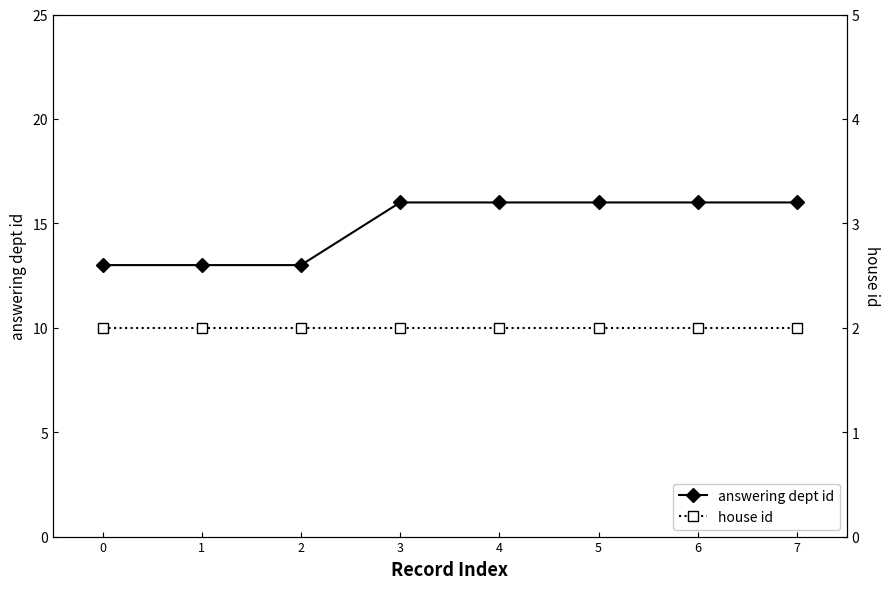

Does the chart display data point markers on the line(s)?

Yes